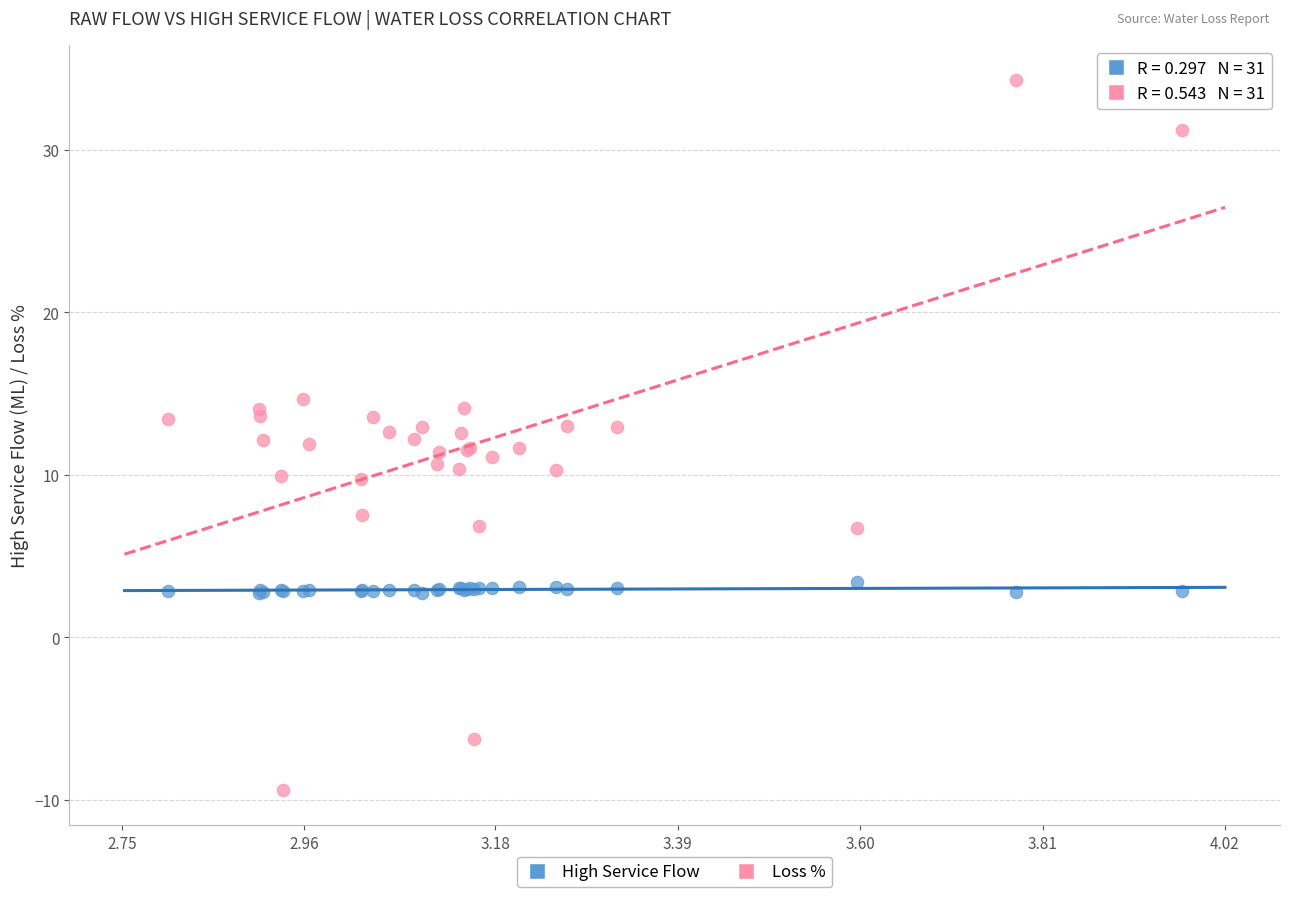

Which series contains the lowest Y value?

Loss %